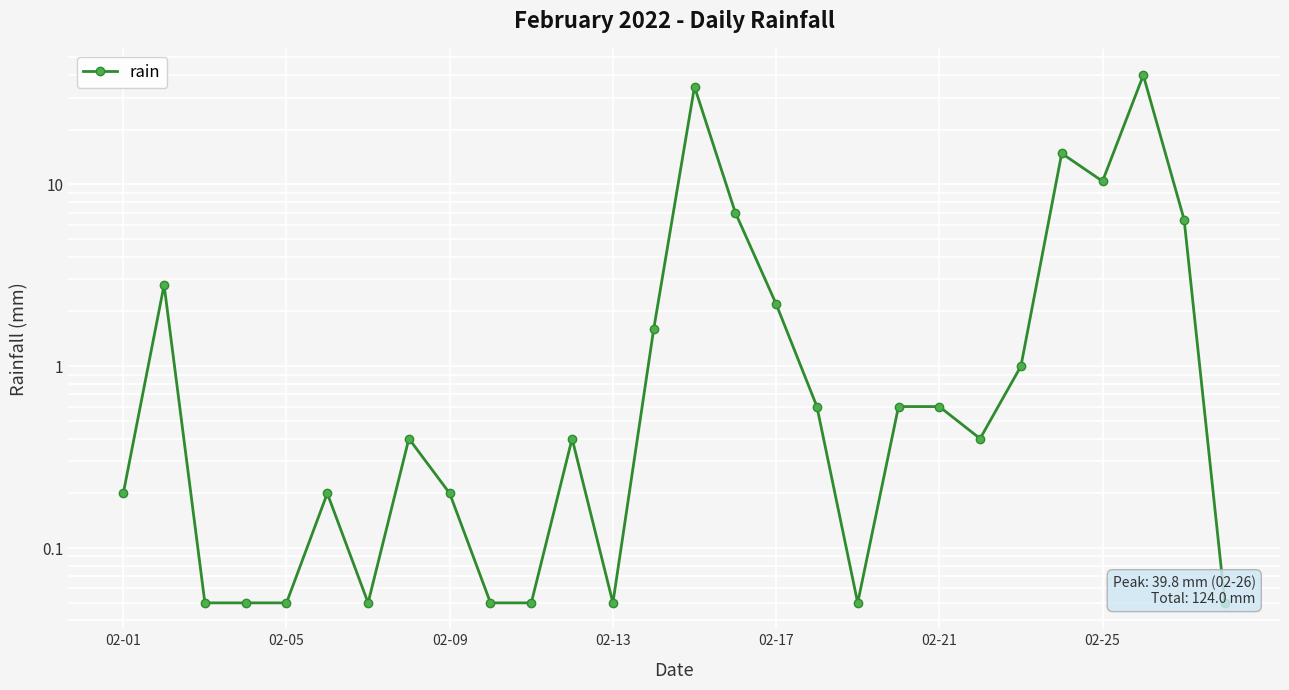

True or false: the data shows 0.0 at 02-13.

False